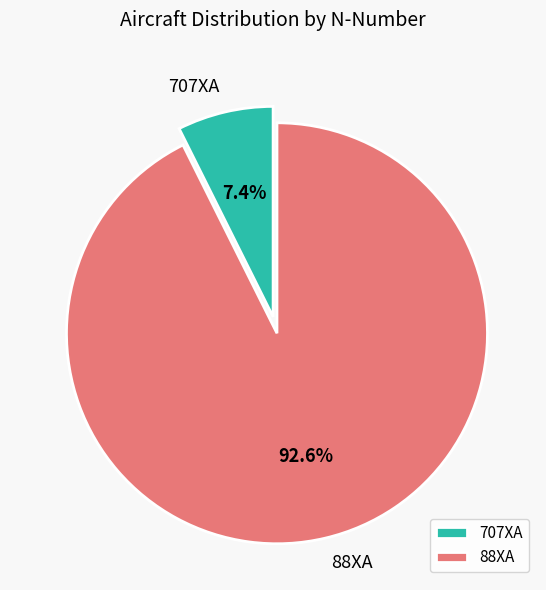

What is the largest slice in the pie chart?

88XA